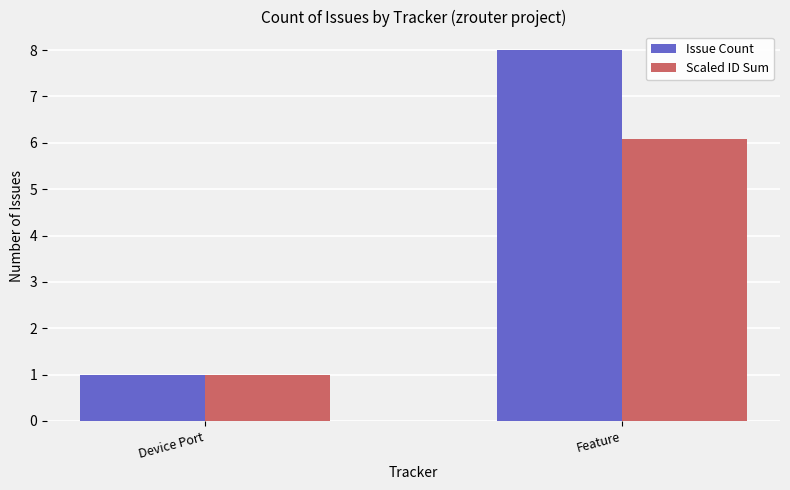

What is the minimum value for Scaled ID Sum?

1.0